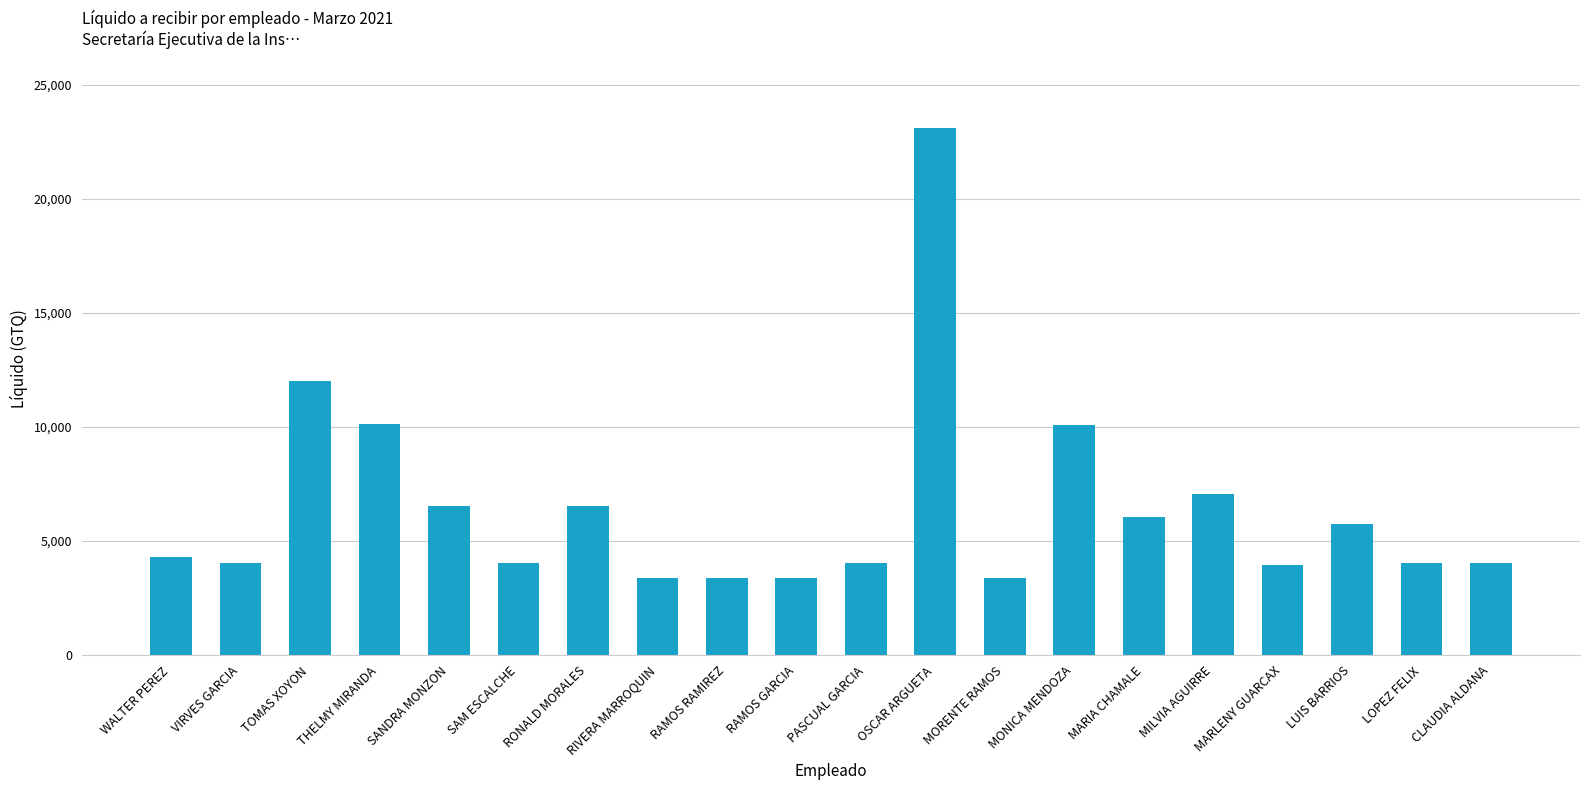

At which label is the value closest to 13241?

TOMAS XOYON